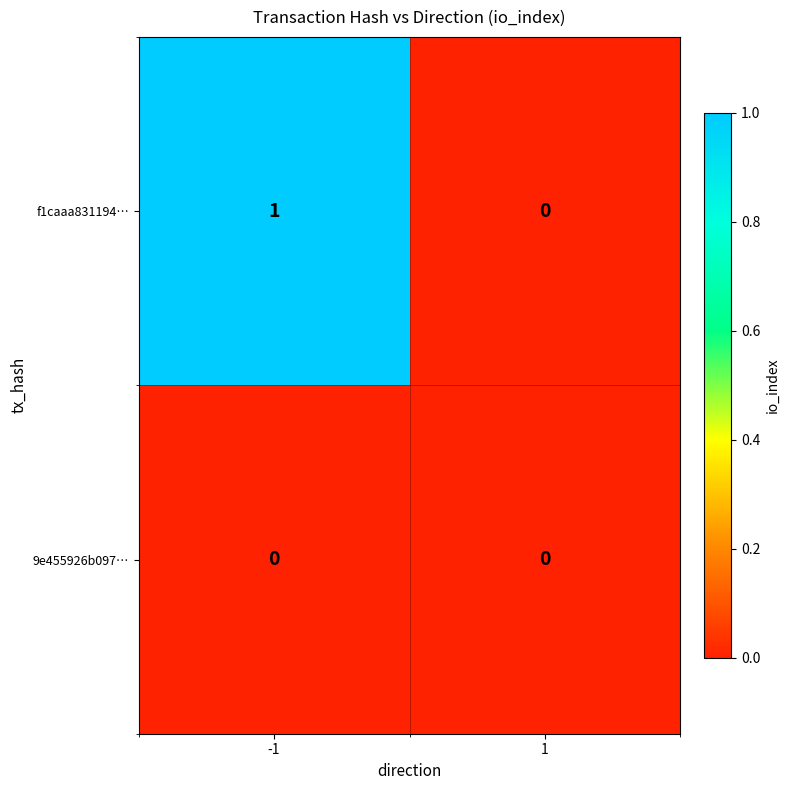

Reading left to right, list all the values displayed in this chart.

f1caaa831194…: -1=1	1=0
9e455926b097…: -1=0	1=0